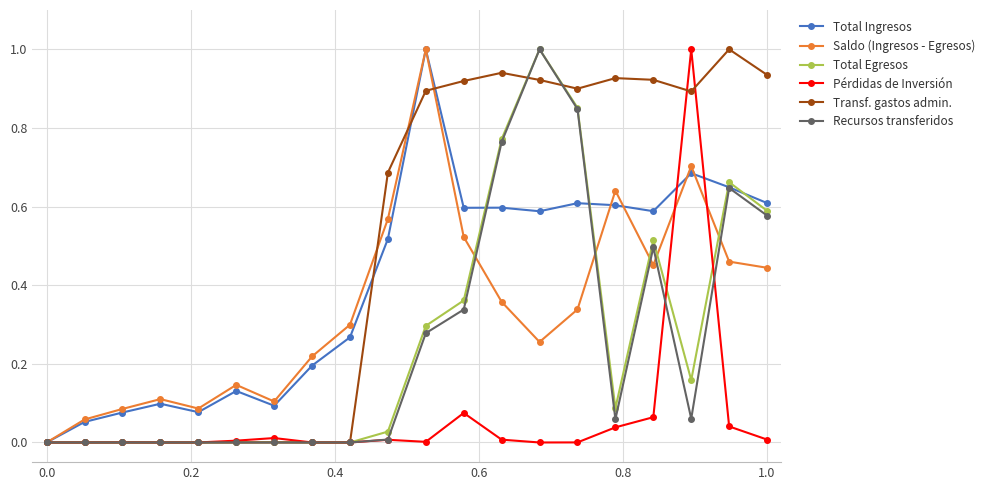

What is the highest value of the Total Ingresos series?

1.0